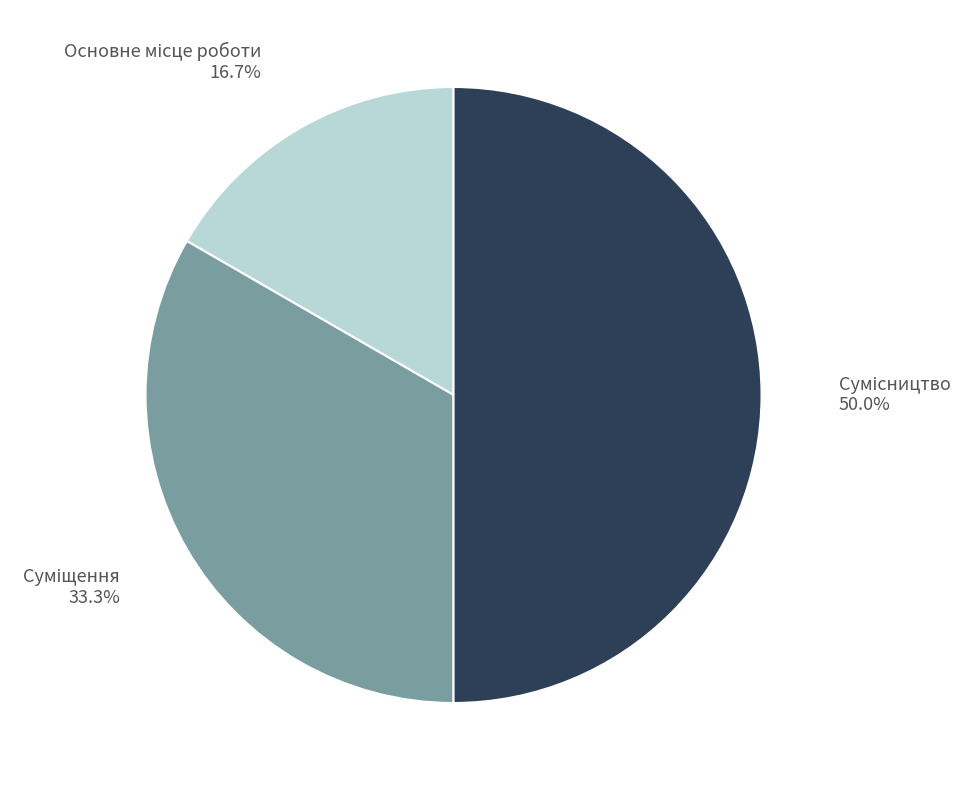

Is the sum of Сумісництво and Основне місце роботи greater than half?

Yes